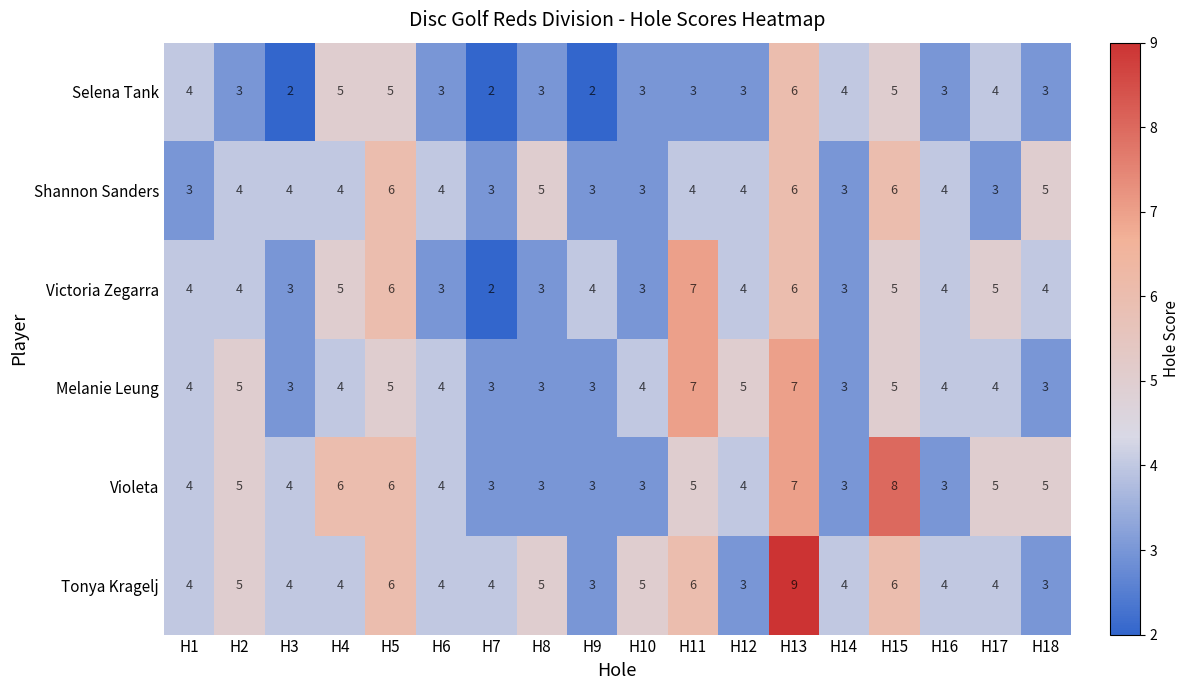

The value of Tonya Kragelj at H18 is 3. True or false?

True